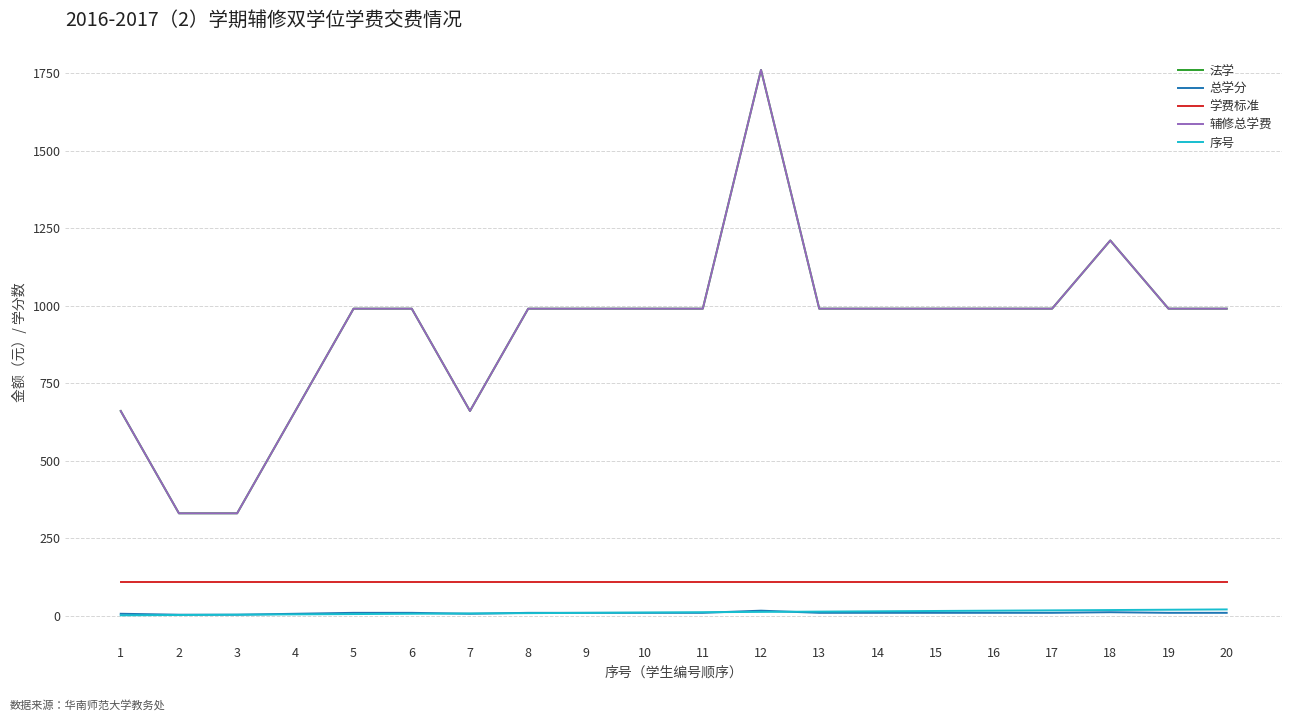

What is the sum of the 学费标准 values at 1 and 10?

220